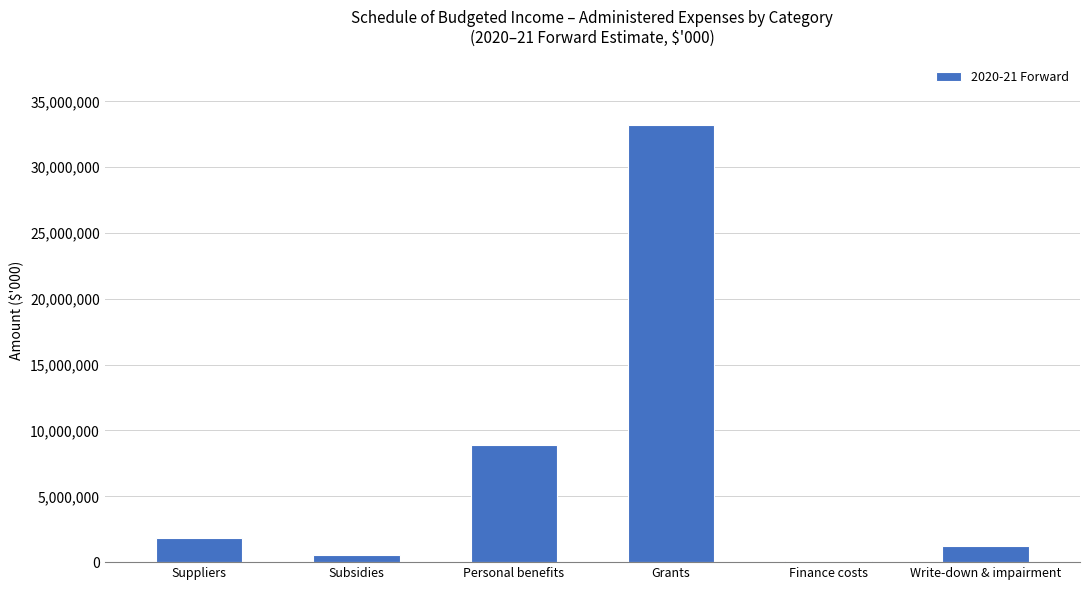

What is the maximum value shown in the chart?

33217234